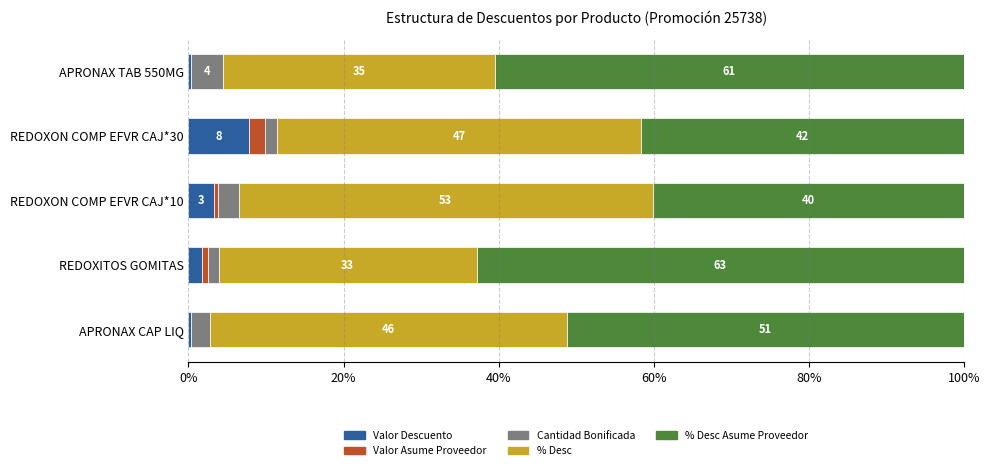

Reading left to right, transcribe all the data shown in this chart.

Valor Descuento: 0.3	7.8	3.3	1.7	0.3
Valor Asume Proveedor: 0.1	2.1	0.5	0.7	0.1
Cantidad Bonificada: 4.1	1.6	2.7	1.4	2.4
% Desc: 35.0	46.9	53.5	33.2	46.1
% Desc Asume Proveedor: 60.5	41.7	40.1	62.8	51.1